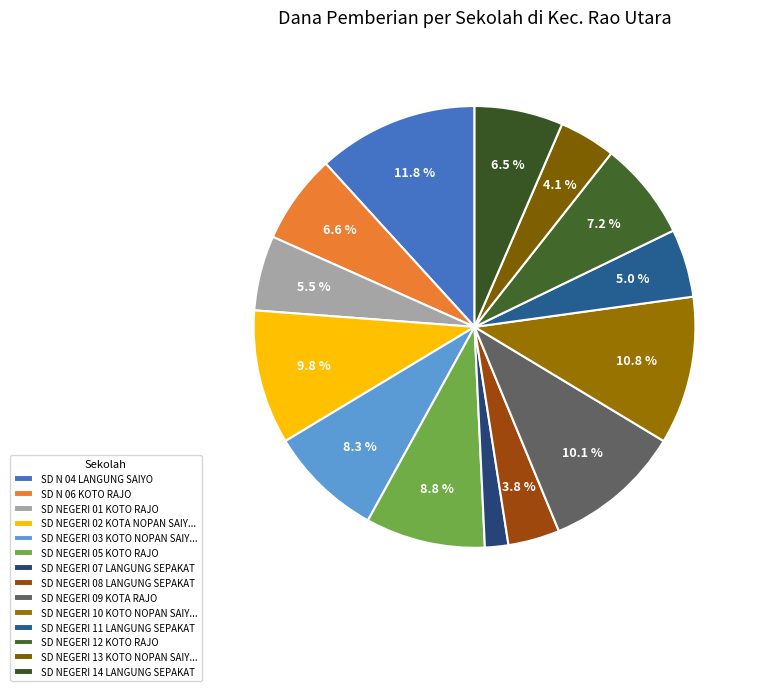

Is it true that SD NEGERI 11 LANGUNG SEPAKAT is 5% of the pie?

True